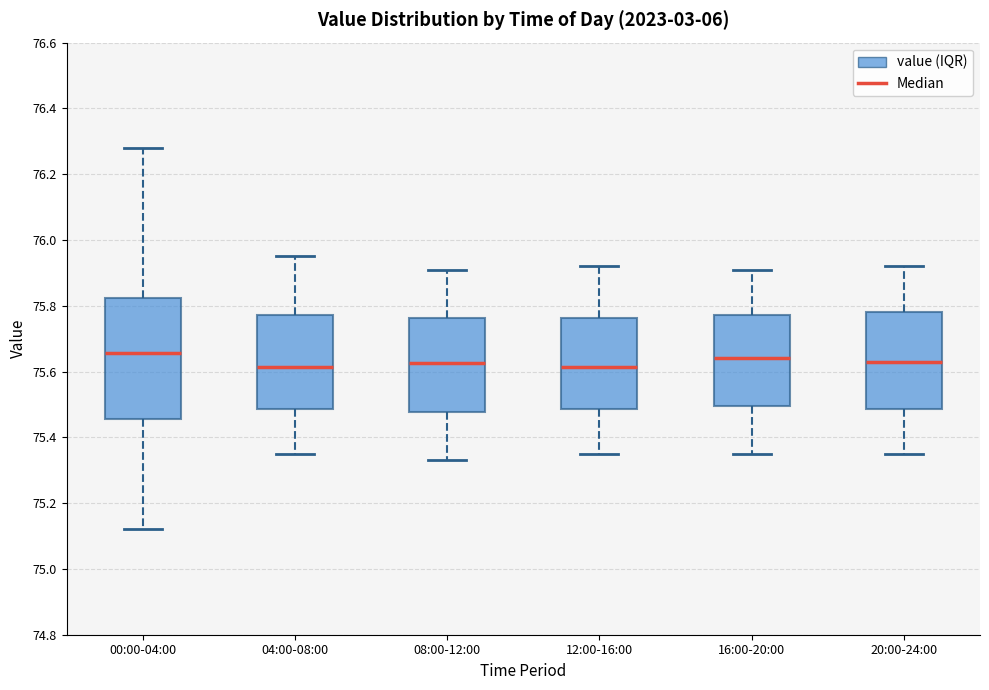

Comparing the boxes themselves (not the whiskers), which one is the tallest?

00:00-04:00